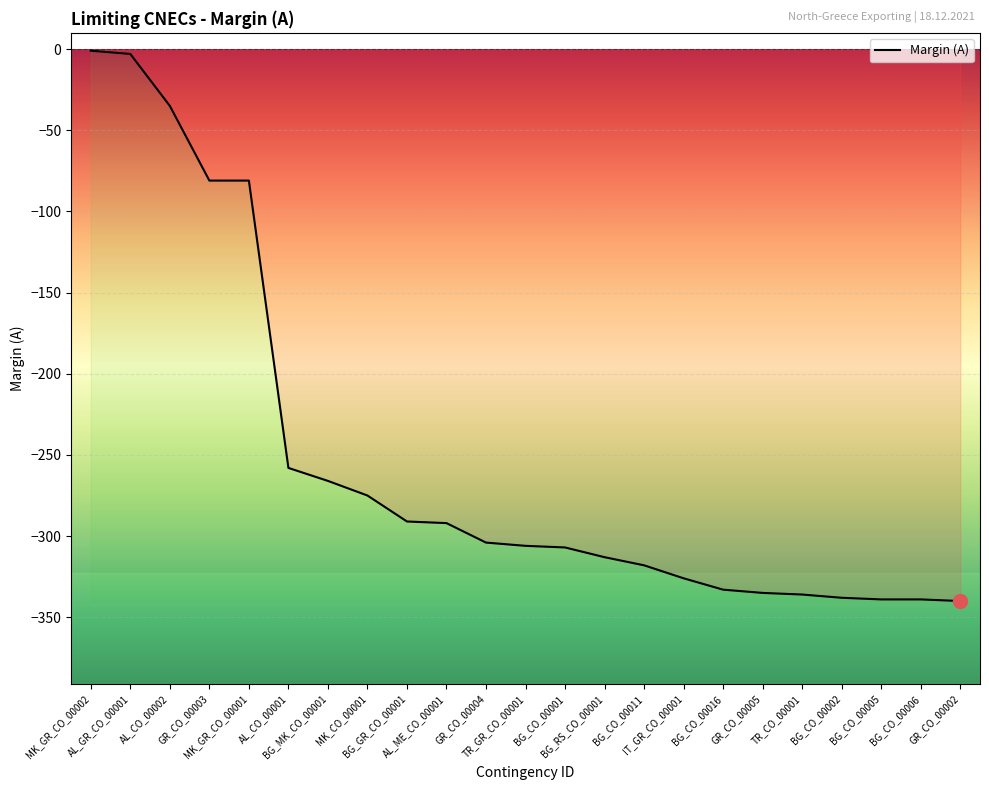

What is the minimum value shown in the chart?

-340